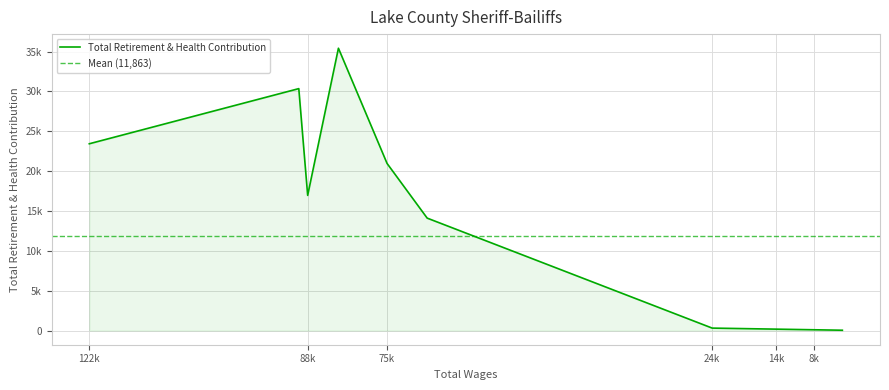

At which category does the chart reach its peak across all series?

83256